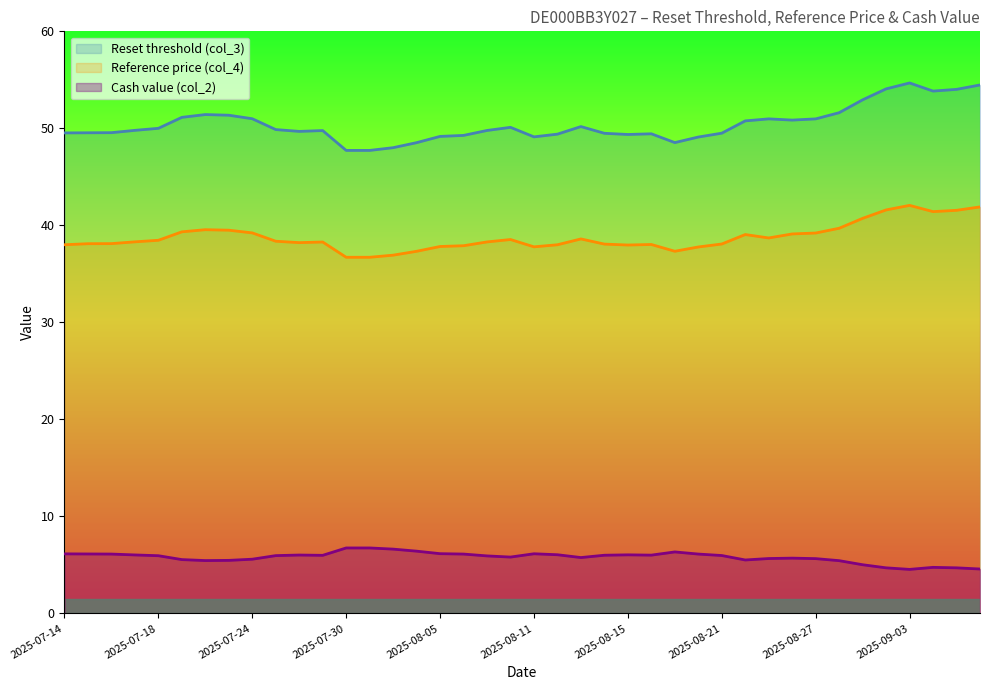

How many interior local peaks does the Cash value (col_2) series have?

6